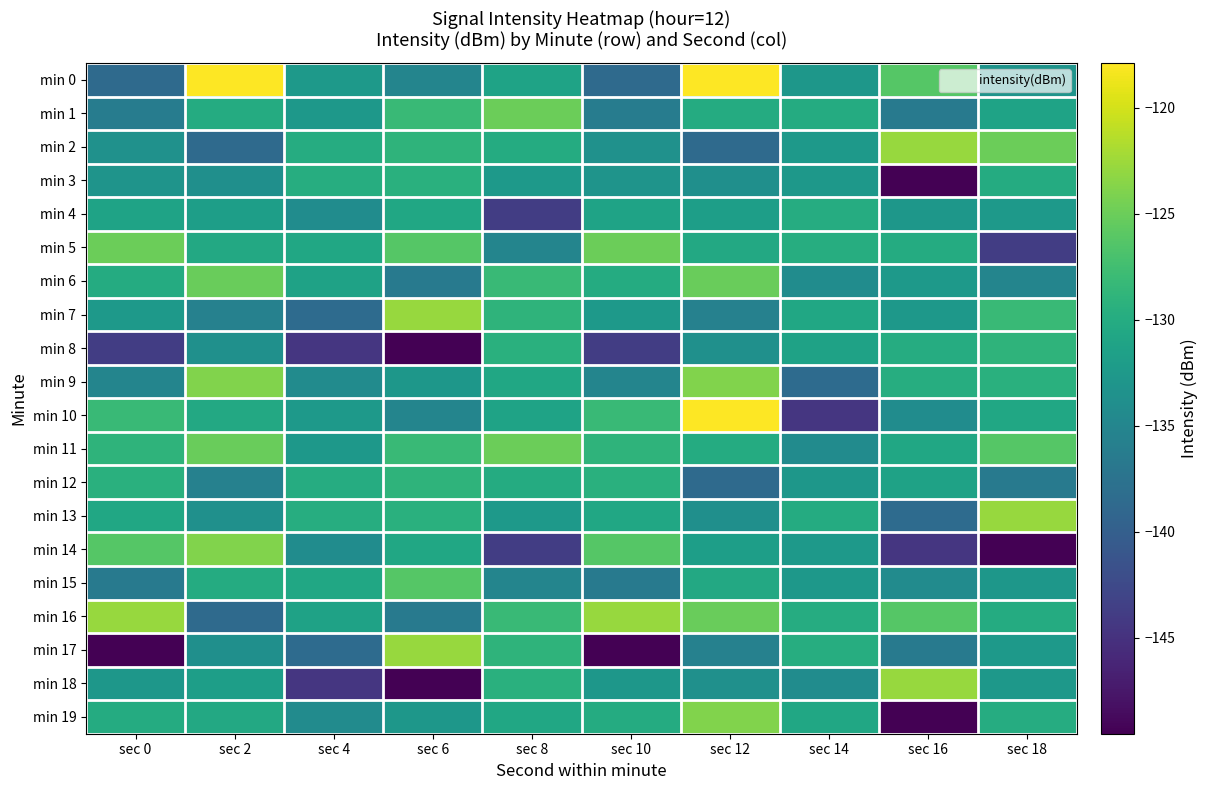

Count the number of categories in the chart.

10